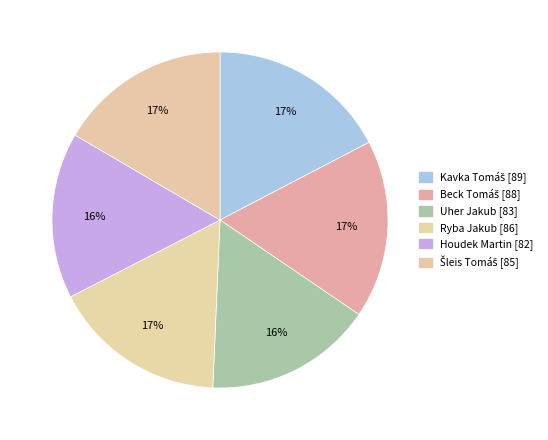

Does Kavka Tomáš represent more than half of the total?

No